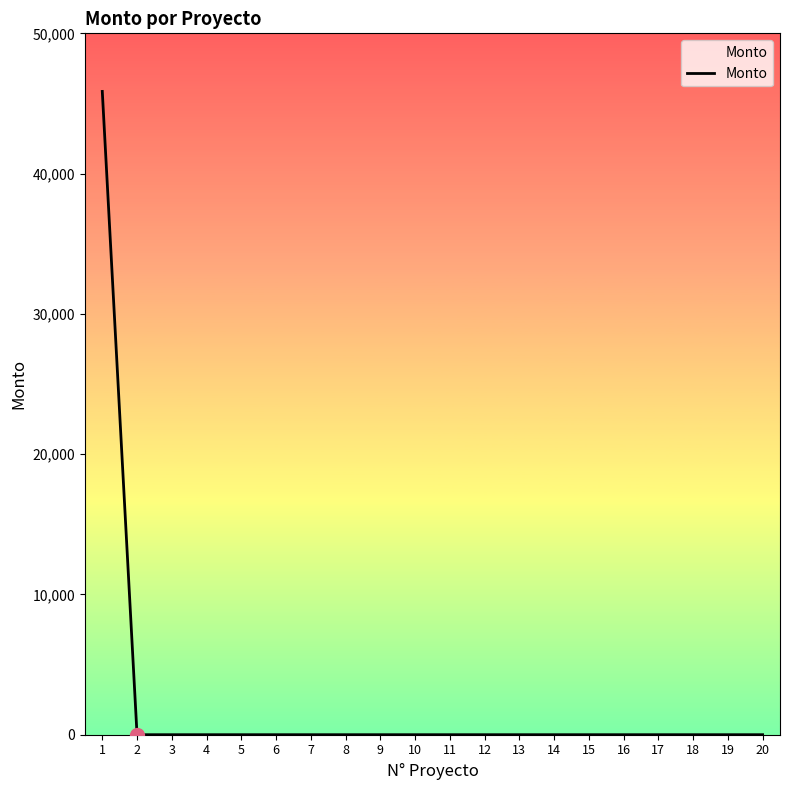

The value at 17 is 22992.2. True or false?

False